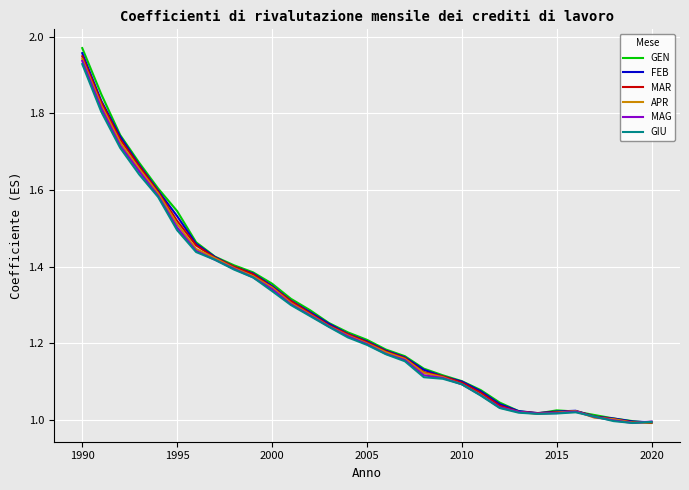

Which series has the largest range (max minus min)?

GEN